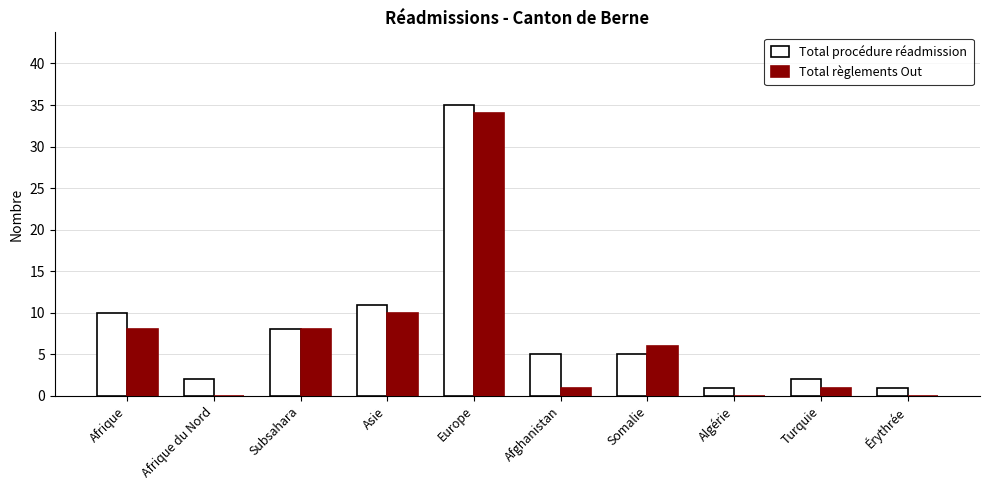

Is the value of Total procédure réadmission at Afghanistan greater than the value of Total règlements Out at Afghanistan?

Yes